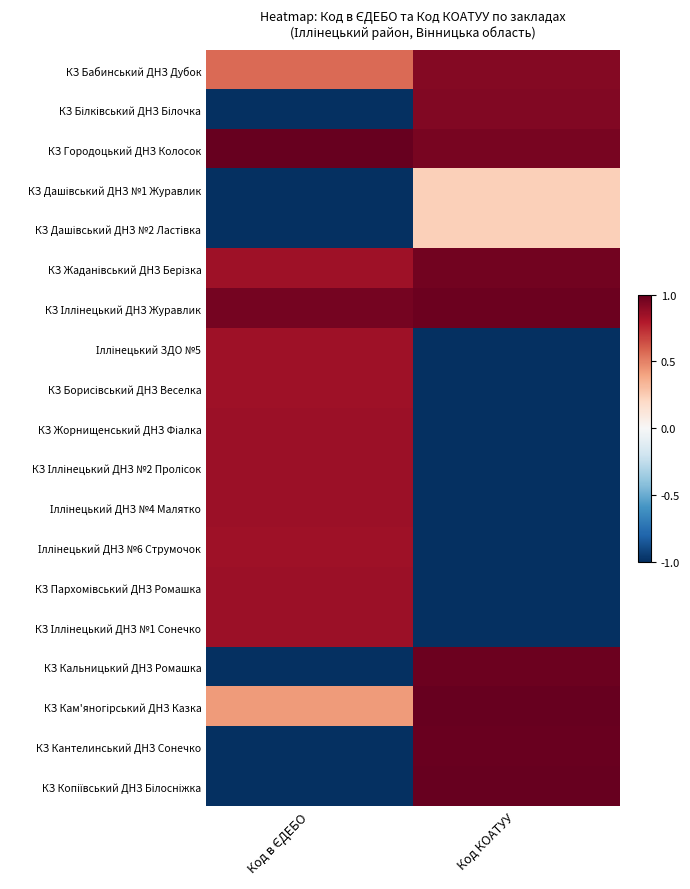

How many data points does each series have?

2